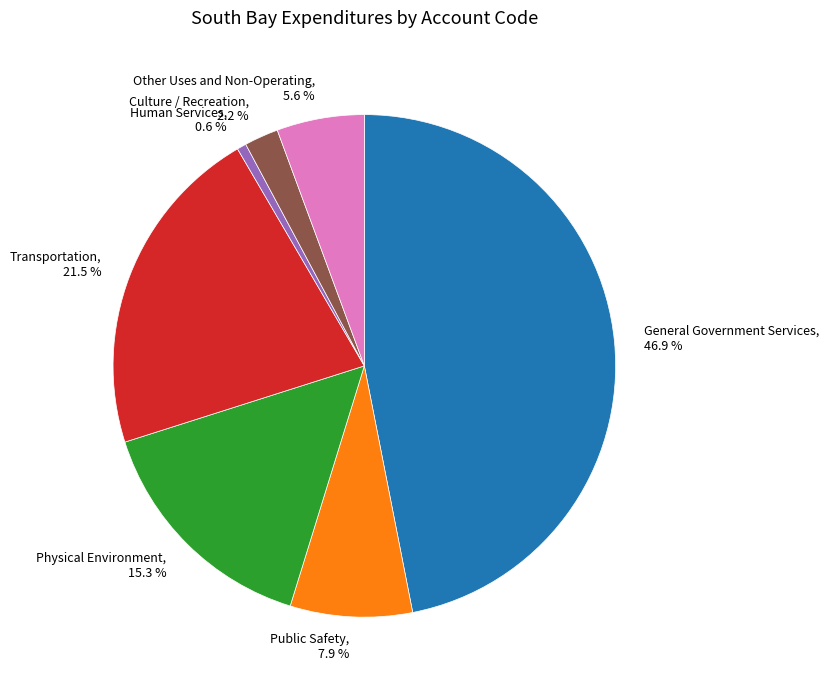

Which has a higher value, Human Services or Physical Environment?

Physical Environment